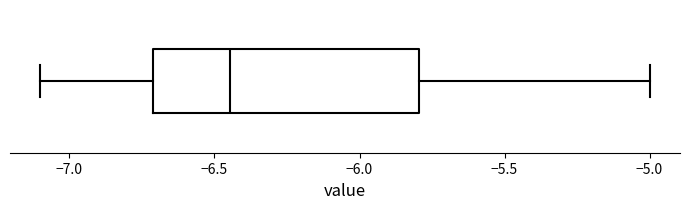

Transcribe this box plot: give where the median line is, the range the box spans, and where the two whiskers end, as read against the x-axis. The values are not printed on the chart, so give them approximately, as read against the axis.

median -6.45, box -6.70 to -5.80, whiskers -7.10 to -5.00